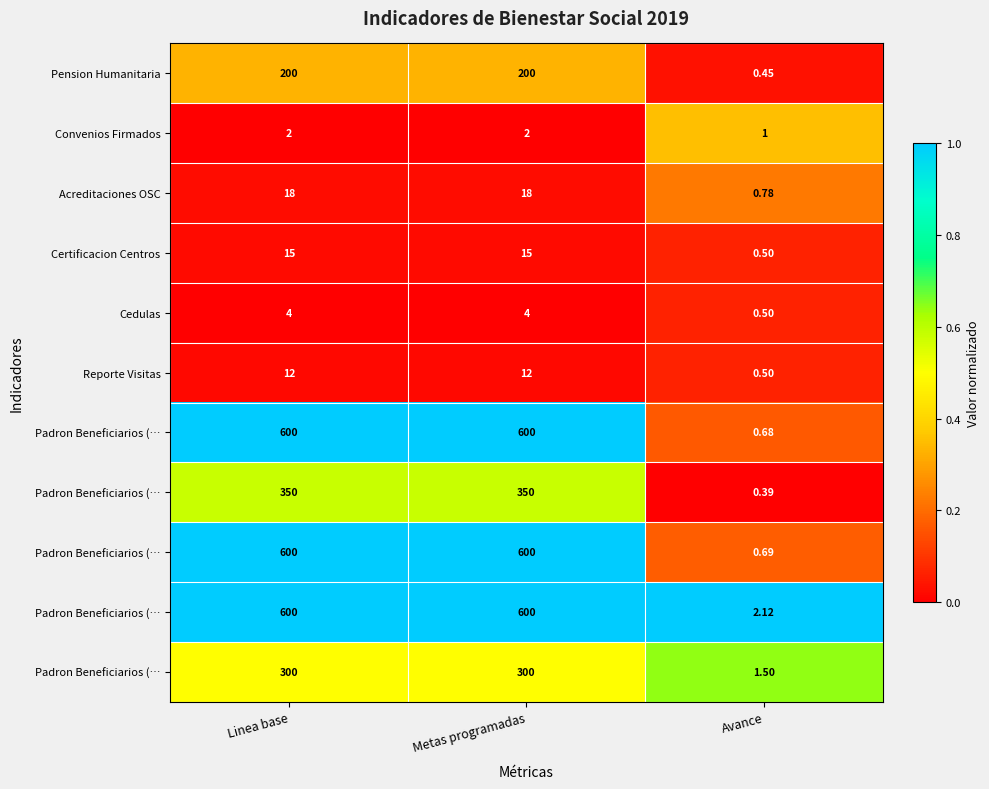

Which has a higher value, Linea base or Metas programadas?

Linea base